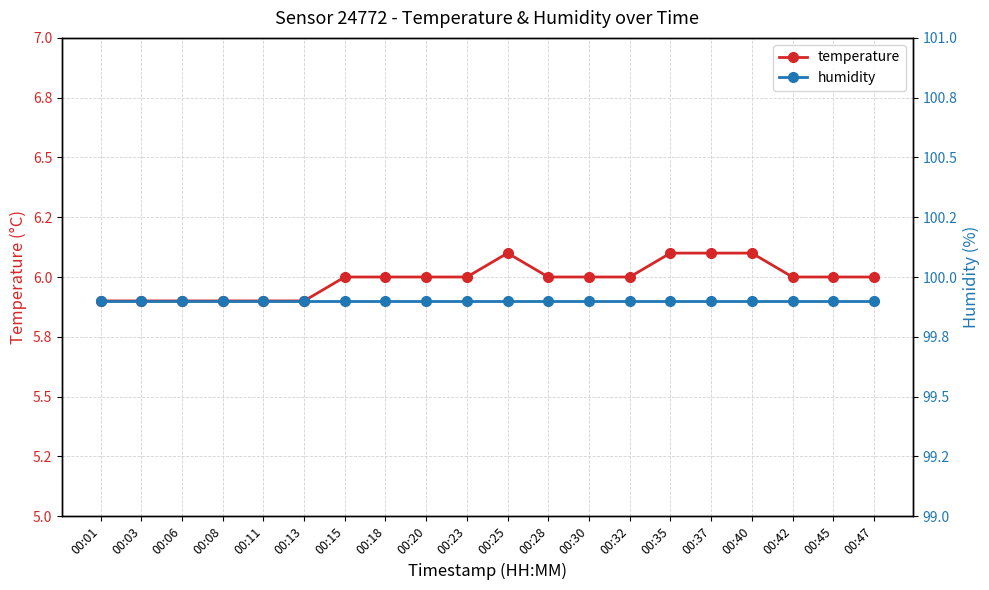

What value does the humidity series have at 00:23?

99.9